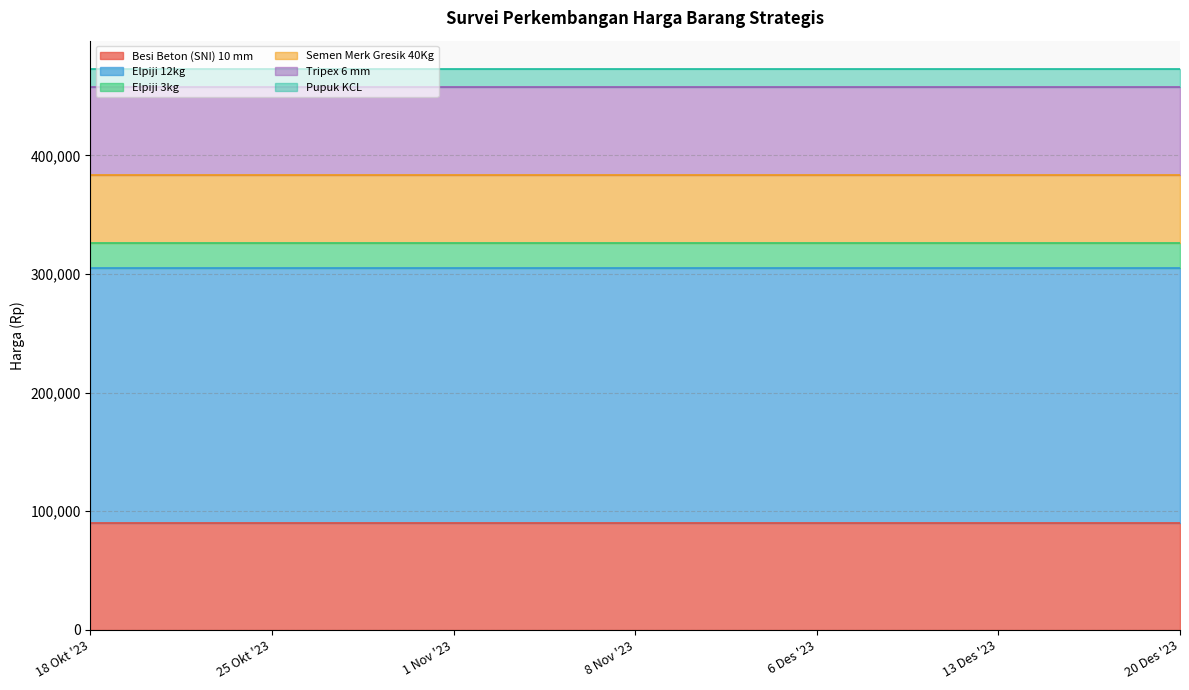

Which has a higher value, 8 Nov '23 or 25 Okt '23?

8 Nov '23